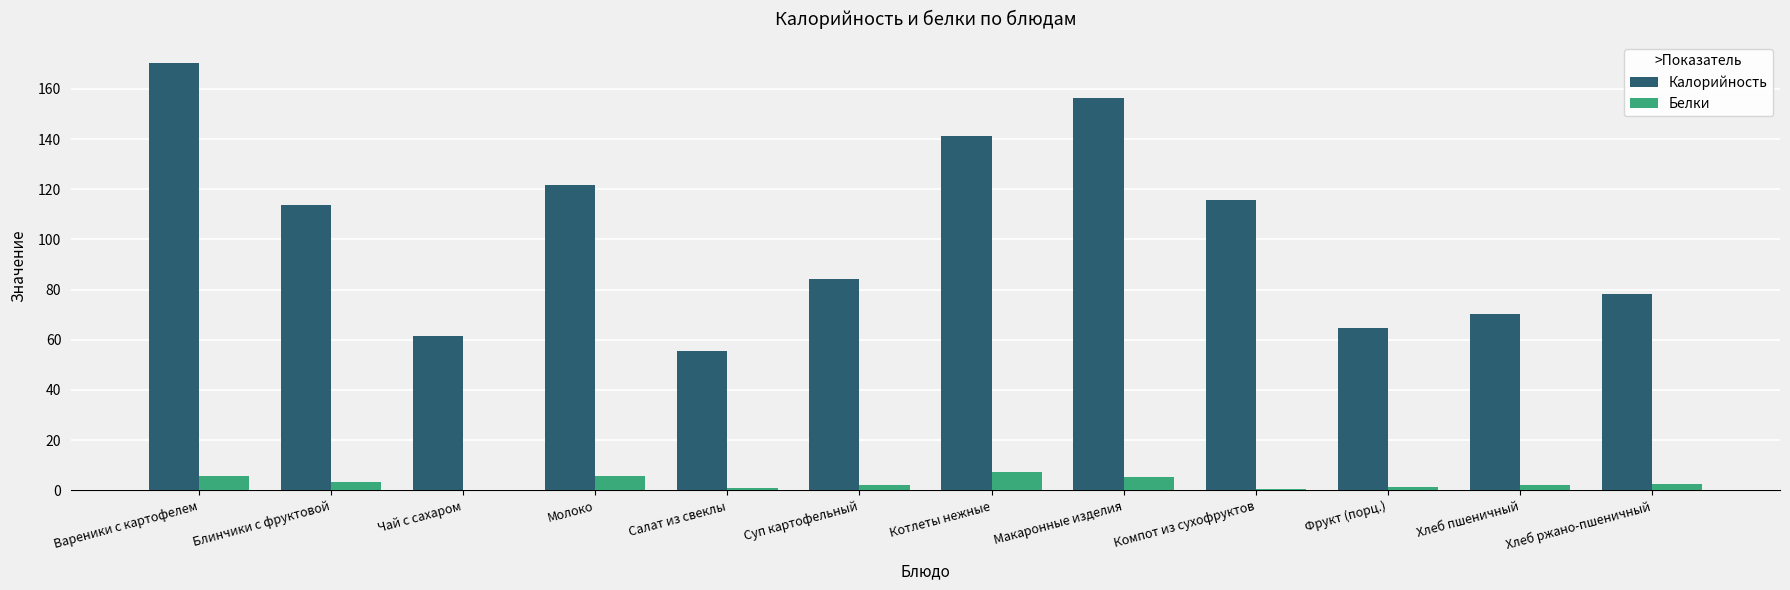

What is the maximum value for Белки?

7.4